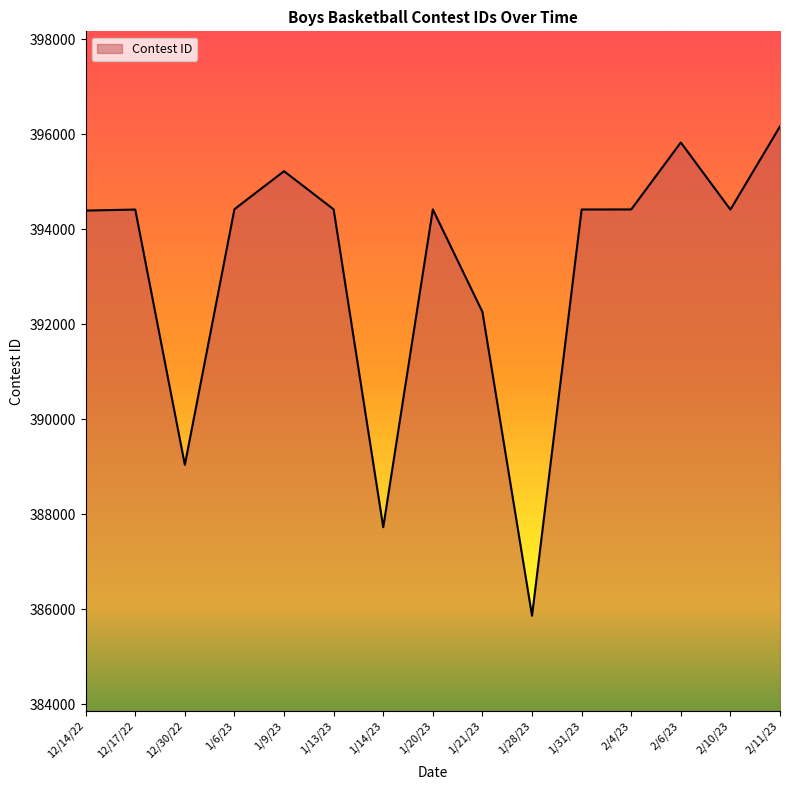

What position from the left is 2/4/23?

12